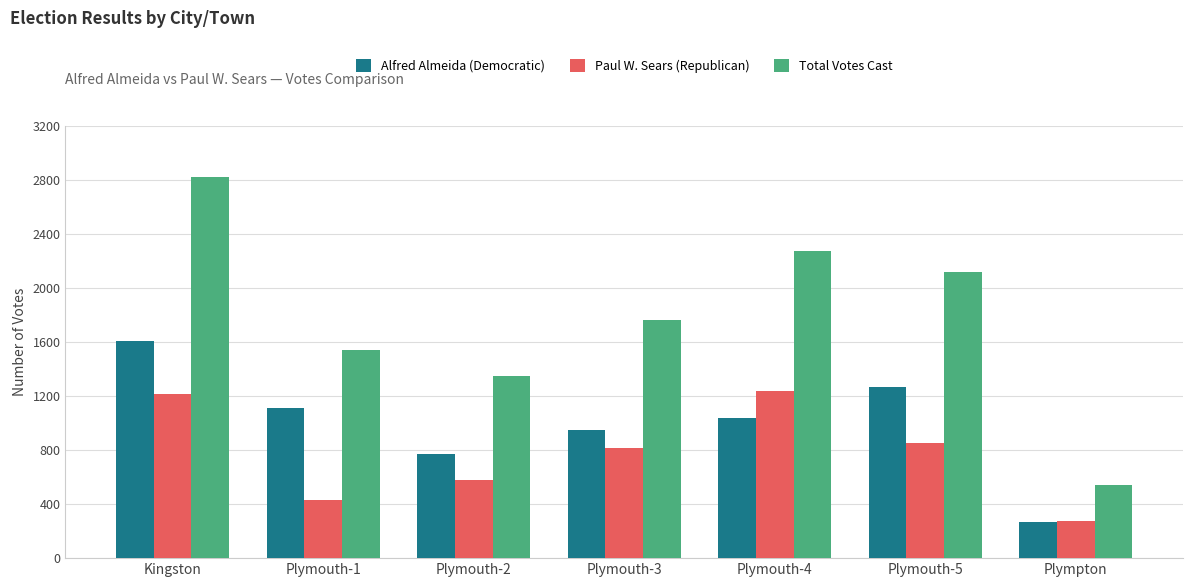

How many groups of bars are there?

7